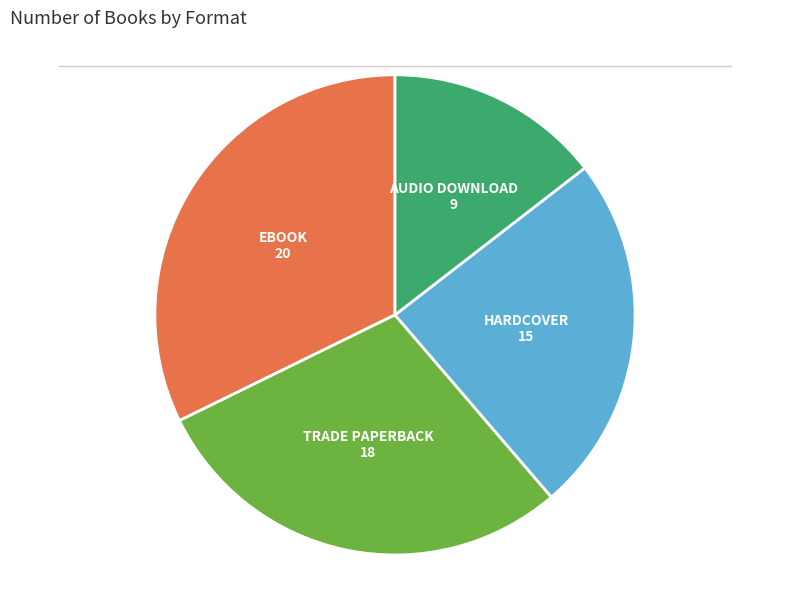

Is there any slice that represents more than half of the pie?

No